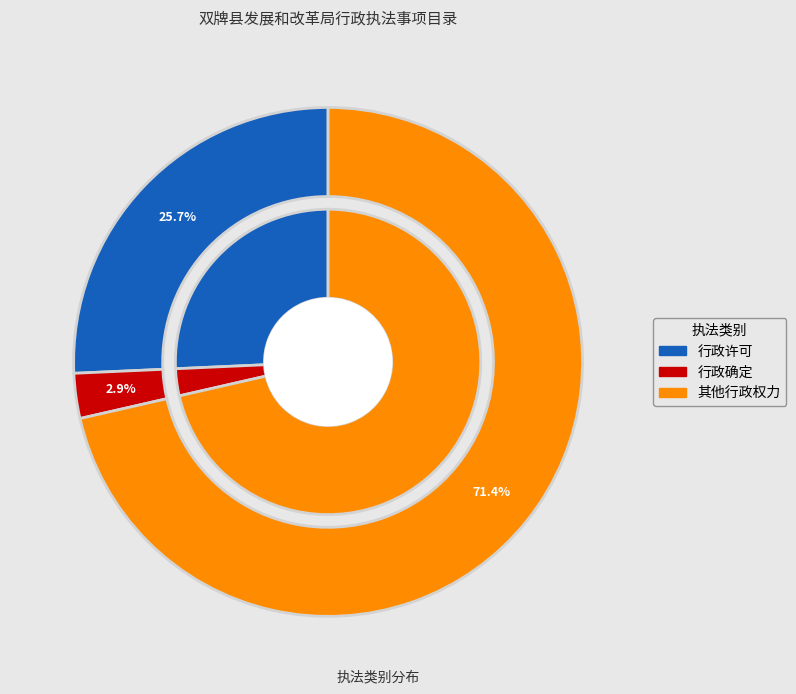

Which slice is the smallest?

行政确定